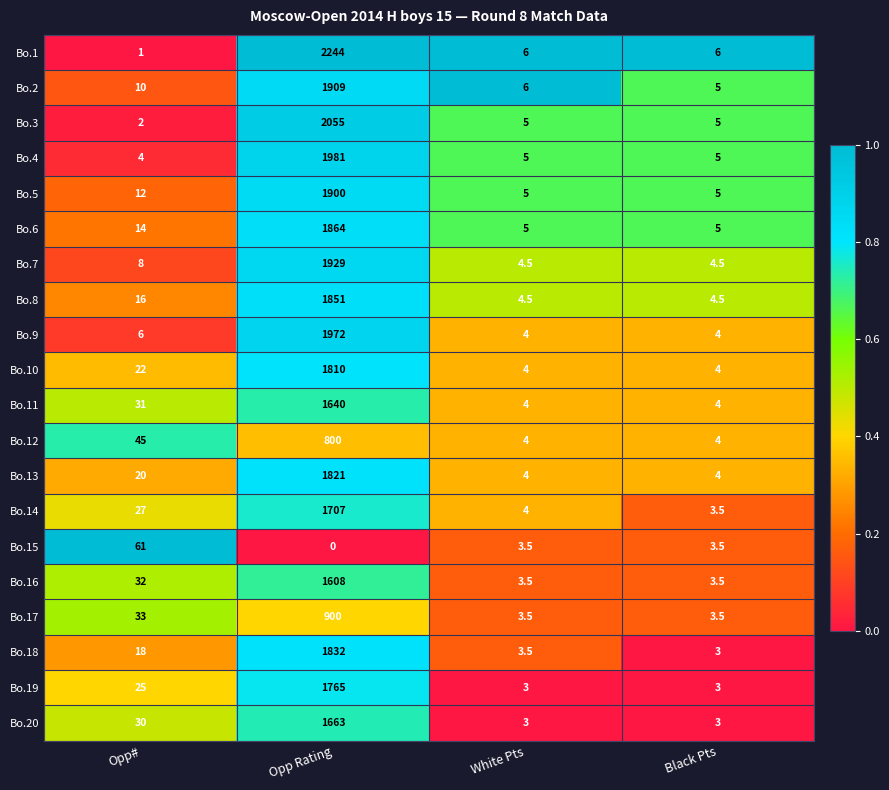

What is the difference between the maximum and minimum values in the Bo.4 series?

1977.0